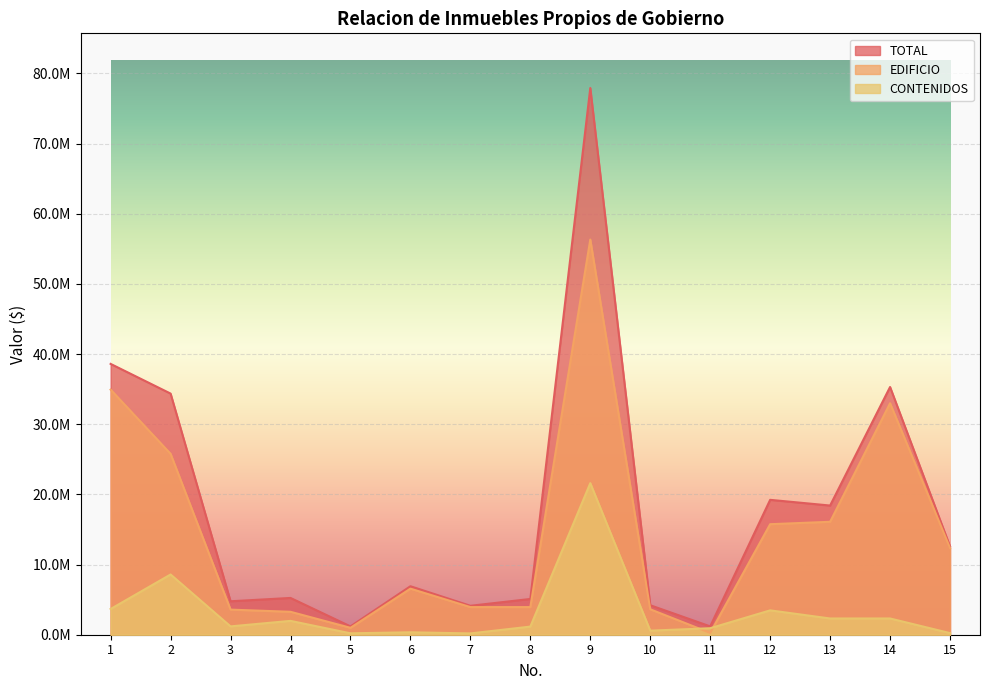

What is the spread (max minus min) of values at 10?

3624755.4